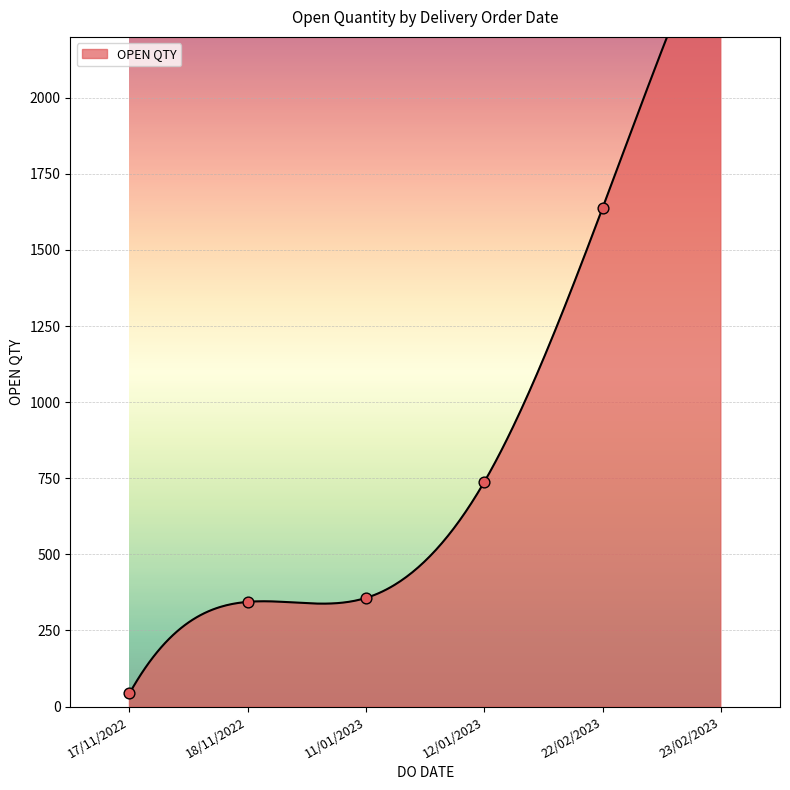

Which has a higher value, 22/02/2023 or 23/02/2023?

23/02/2023